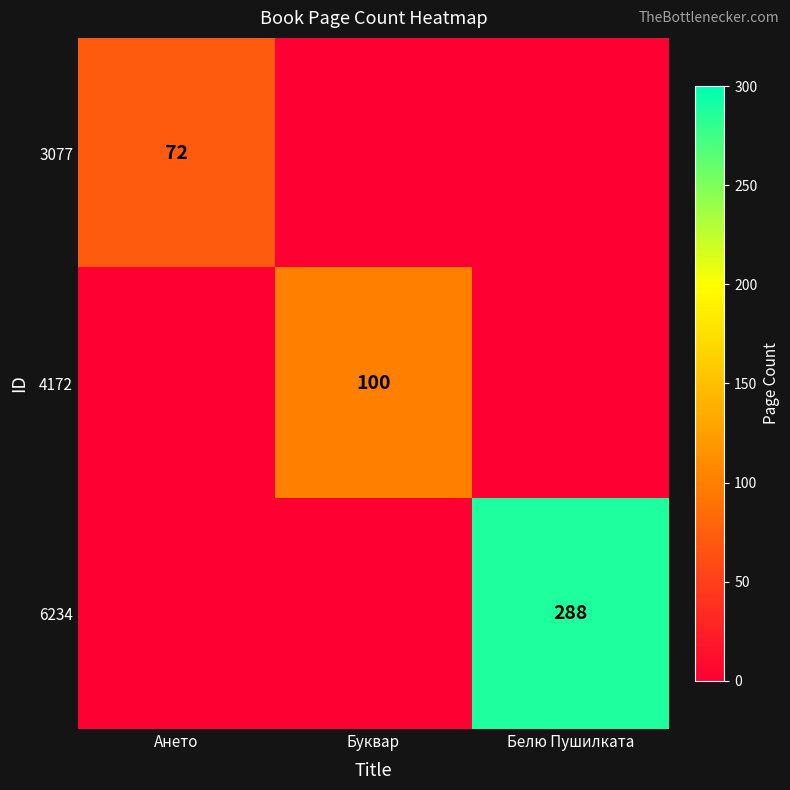

The 4172 series shows 100 at Буквар. True or false?

True